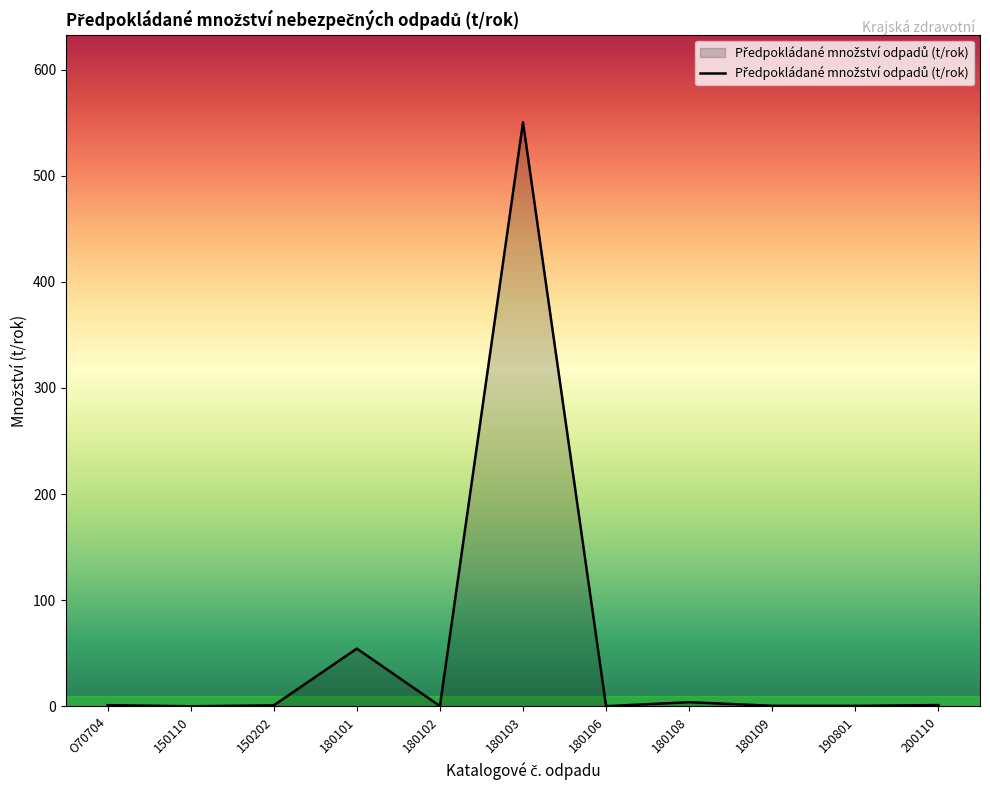

What is the difference between the maximum and minimum values?

550.2